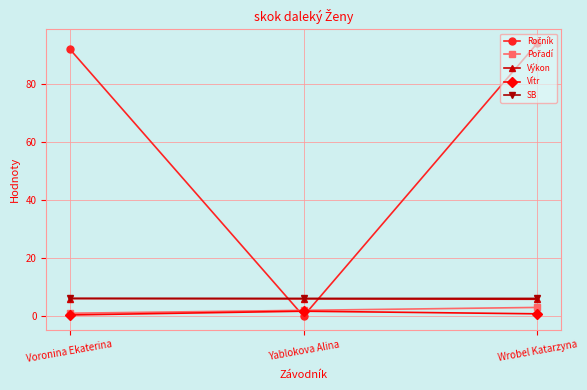

How many lines are shown in the chart?

5